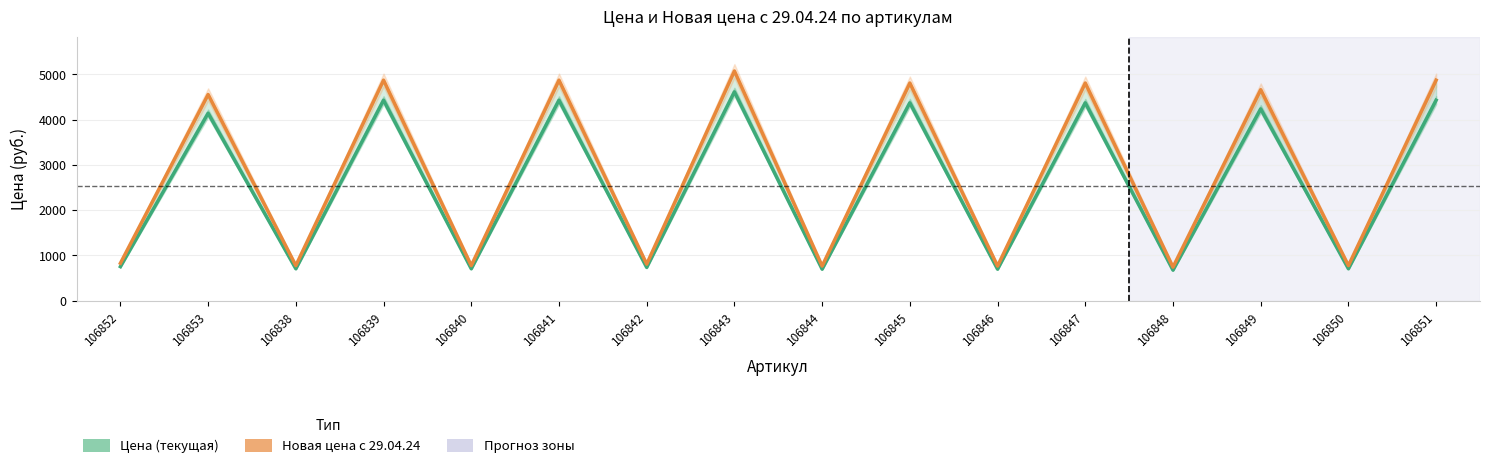

Rank the series by their maximum value, from highest to lowest.

Новая цена с 29.04.24, Цена